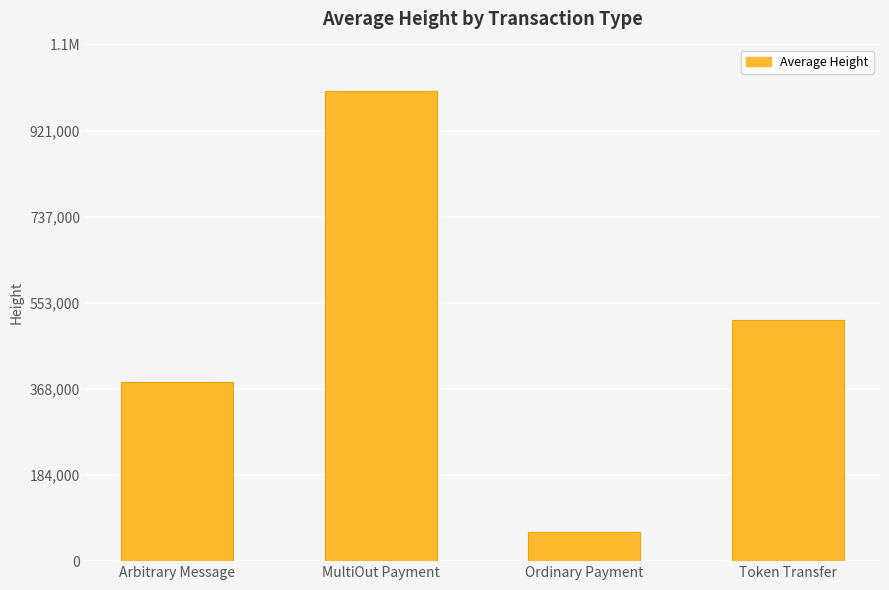

List the labels in order of value, smallest first.

Ordinary Payment, Arbitrary Message, Token Transfer, MultiOut Payment